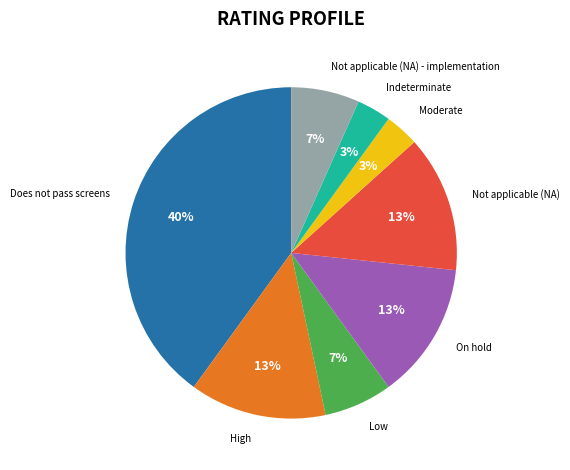

To the nearest percent, what is the average slice percentage?

12%